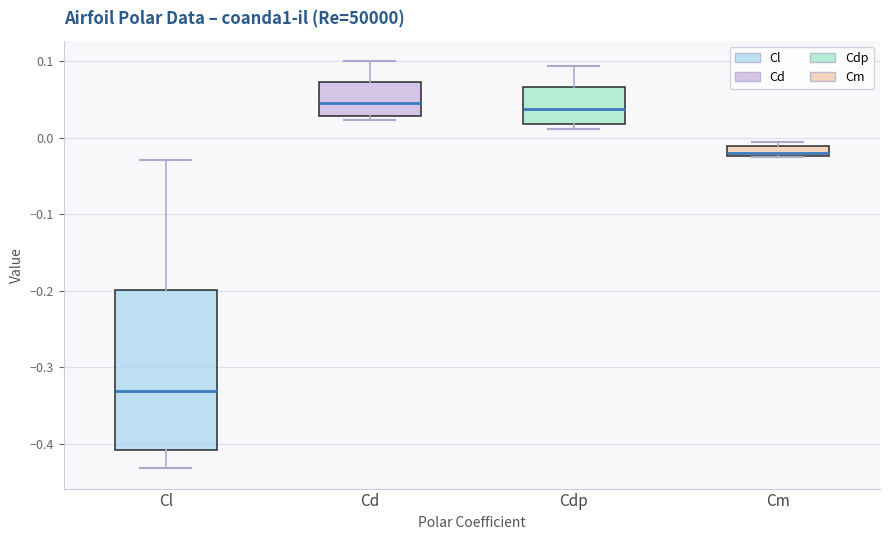

Where is the upper edge of the box for Cm on the y-axis? The values are not printed on the chart, so give them approximately, as read against the axis.

-0.01